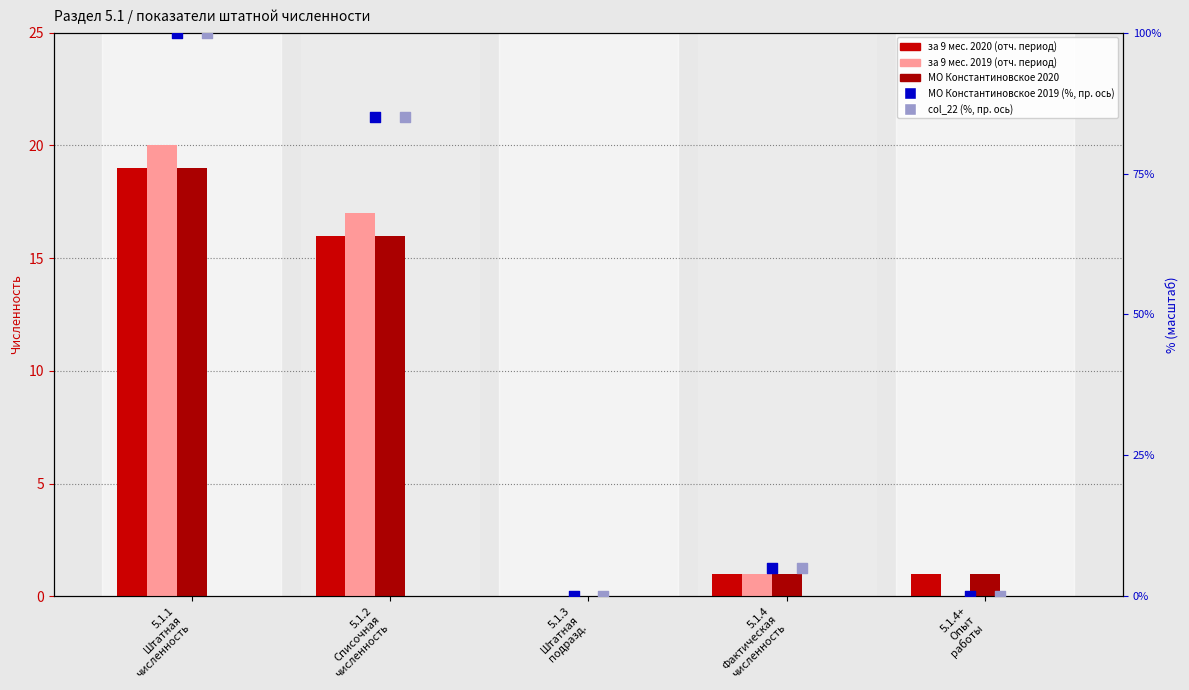

What is the total value across all series at 5.1.1
Штатная
численность?

258